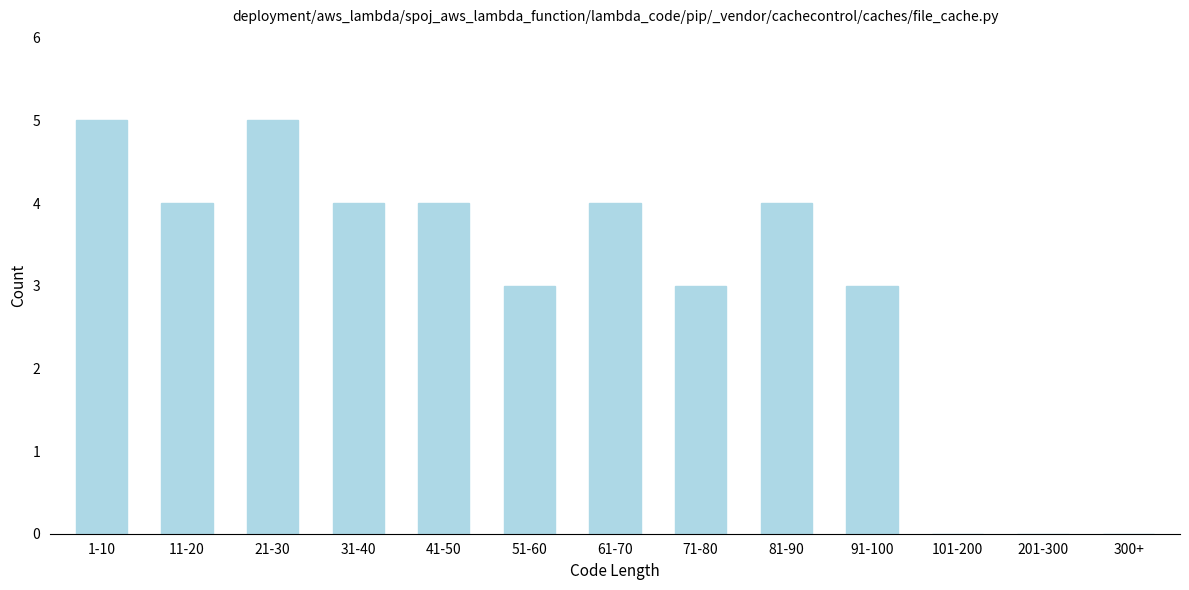

Reading left to right, extract all data points from this chart.

1-10=5	11-20=4	21-30=5	31-40=4	41-50=4	51-60=3	61-70=4	71-80=3	81-90=4	91-100=3	101-200=0	201-300=0	300+=0